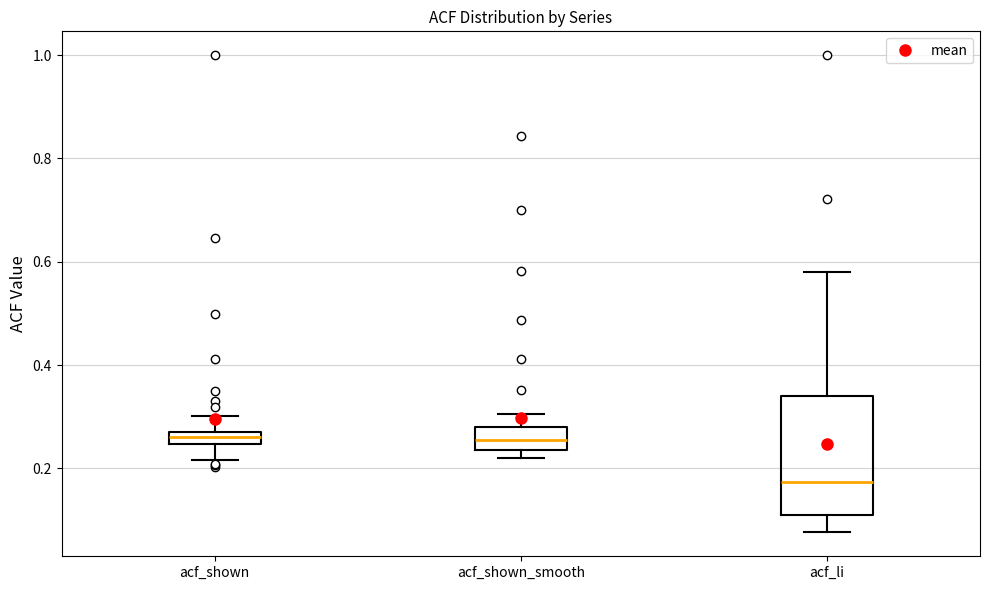

Comparing the boxes themselves (not the whiskers), which one is the tallest?

acf_li